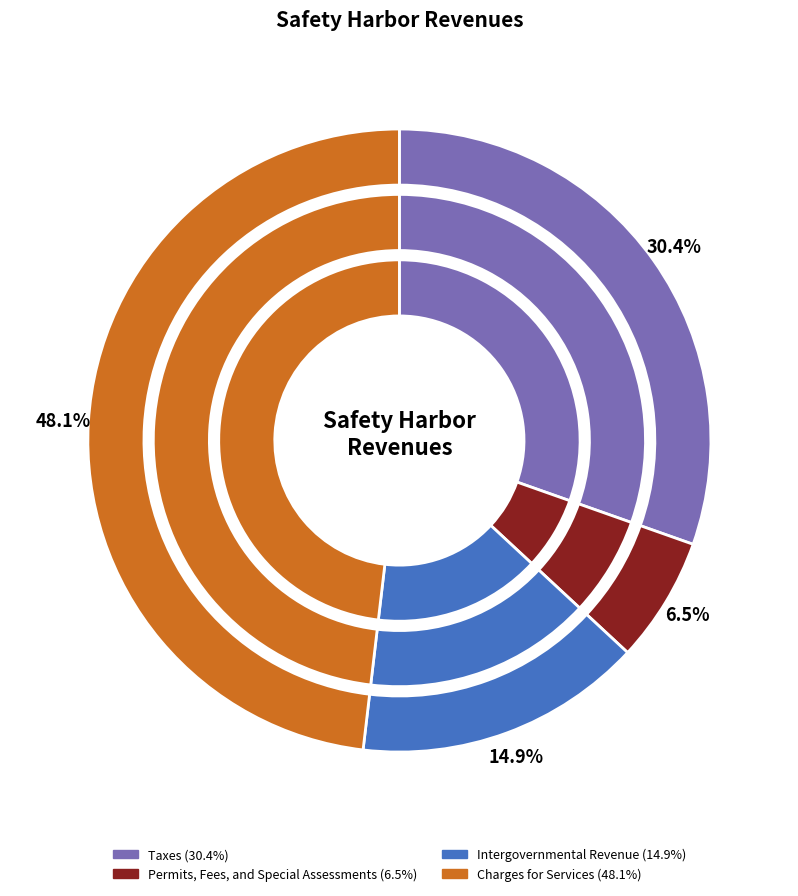

The Intergovernmental Revenue slice represents 27% of the pie. True or false?

False